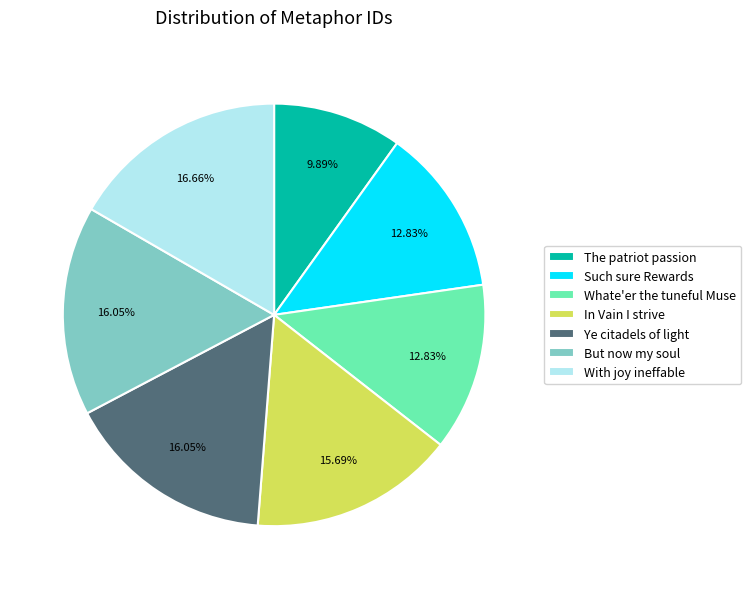

Does any single category account for the majority?

No